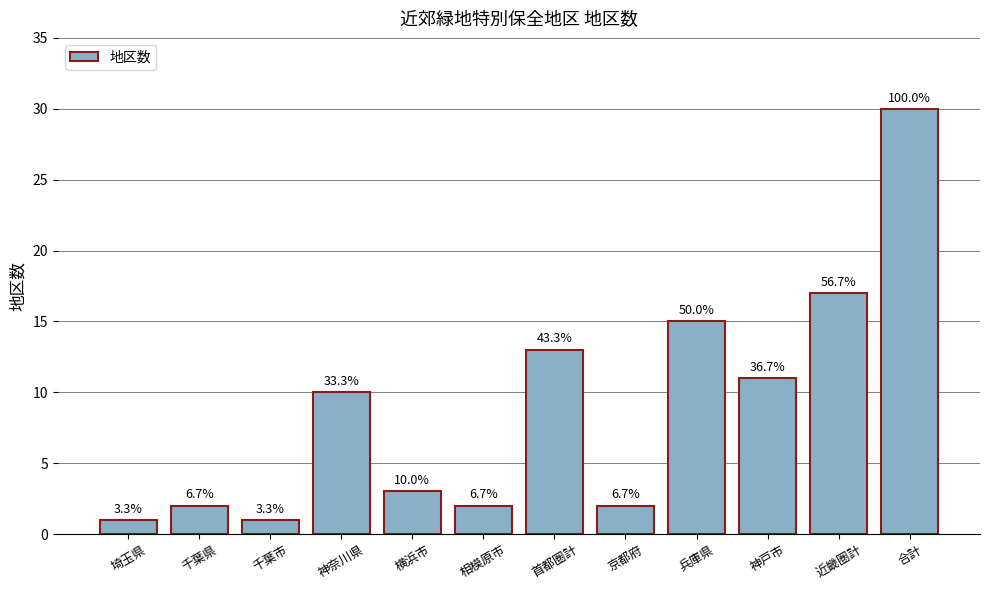

Reading left to right, what are all the values shown in this chart?

1	2	1	10	3	2	13	2	15	11	17	30